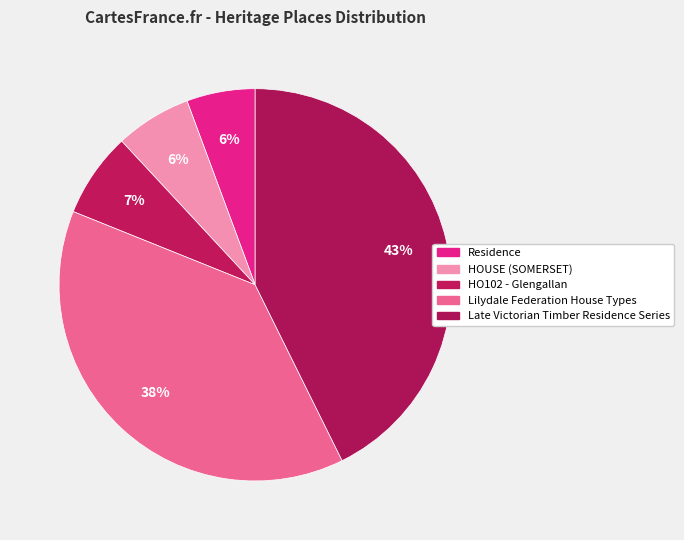

What percentage do Lilydale Federation House Types and Residence together represent?

44.1%